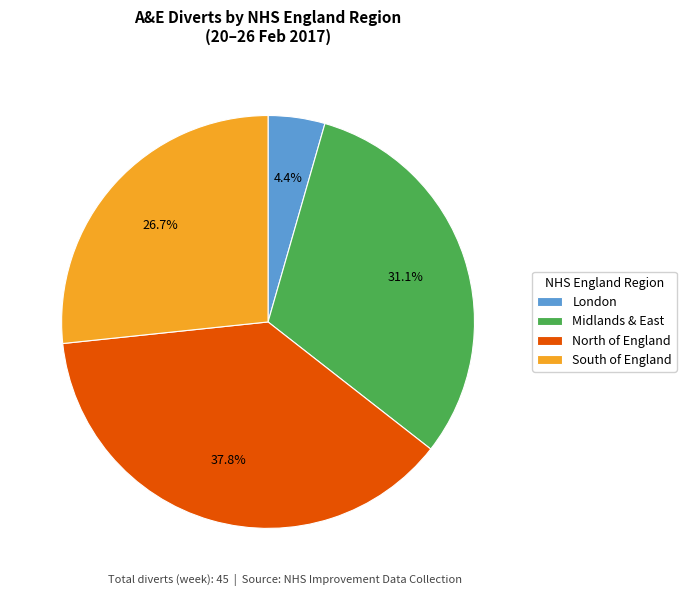

To the nearest percent, what portion does London represent?

4%